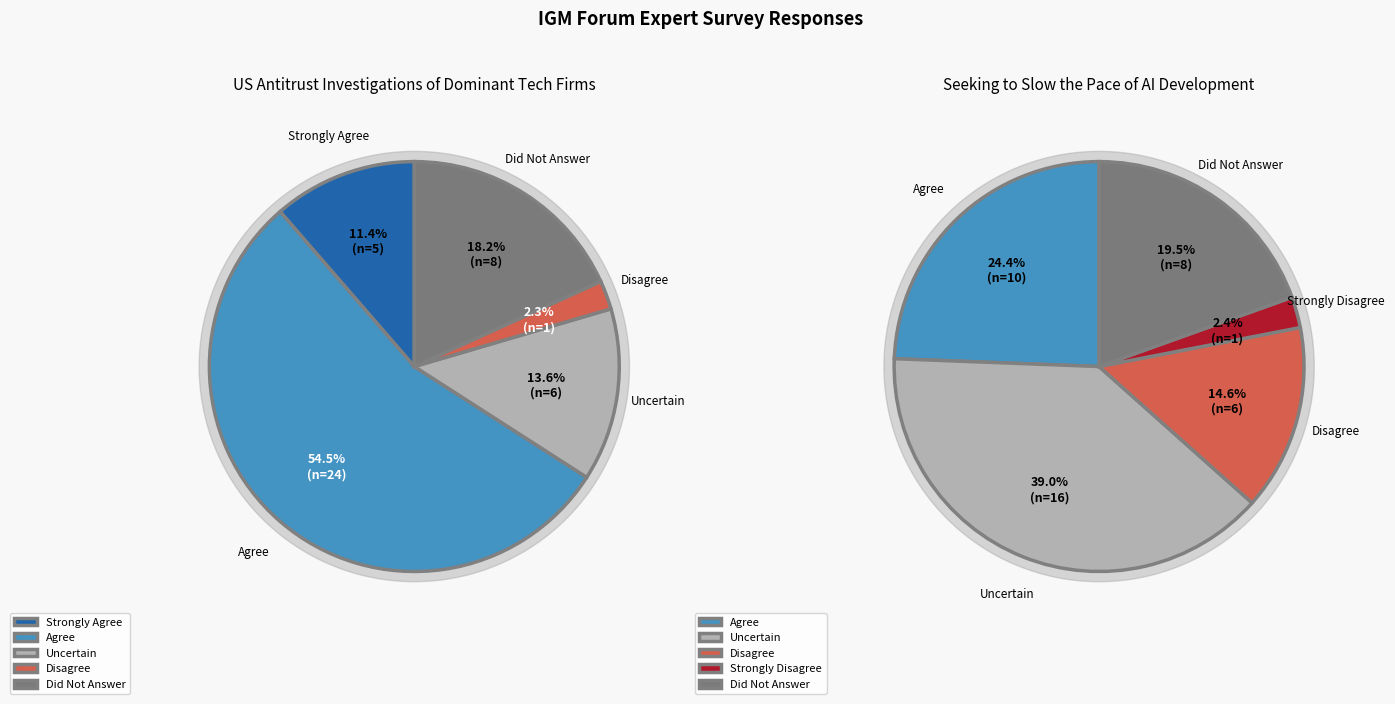

What is the total percentage of Uncertain and Strongly Agree?

25.0%